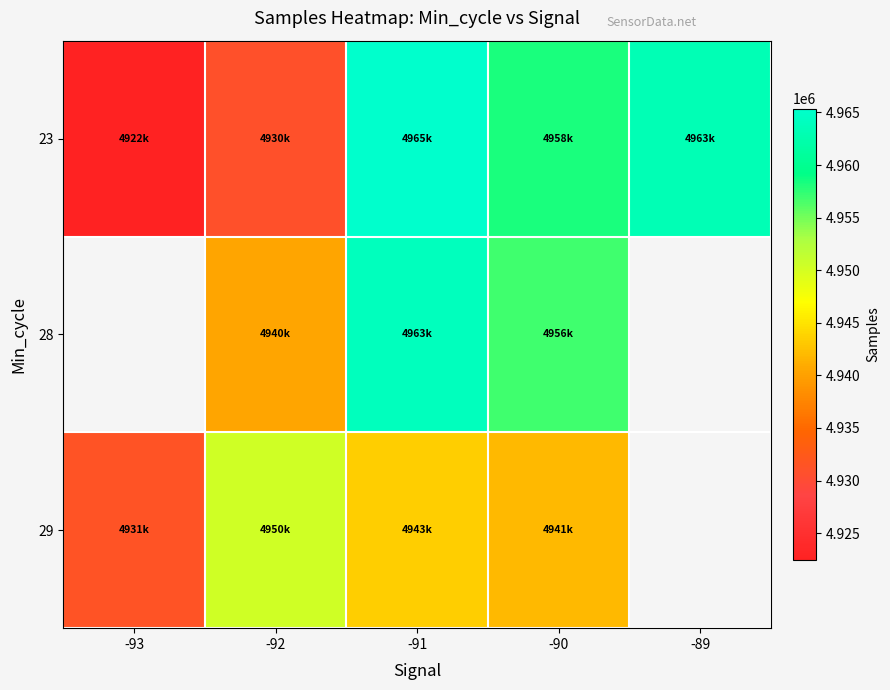

At which category does the chart reach its minimum across all series?

-93